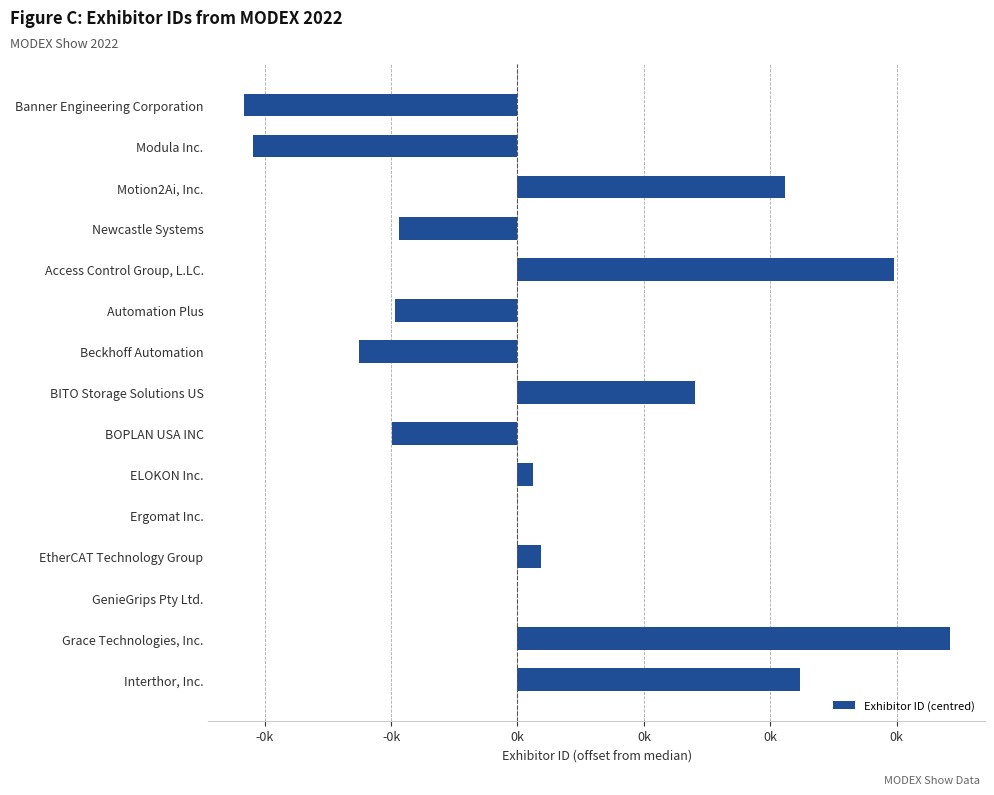

How many values are below zero?

7